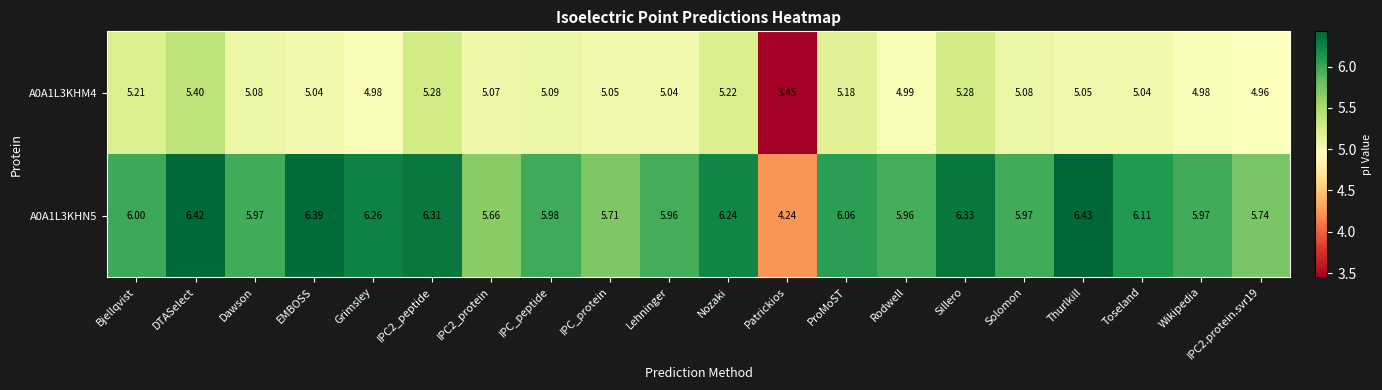

Rank the series by their maximum value, from highest to lowest.

A0A1L3KHN5, A0A1L3KHM4